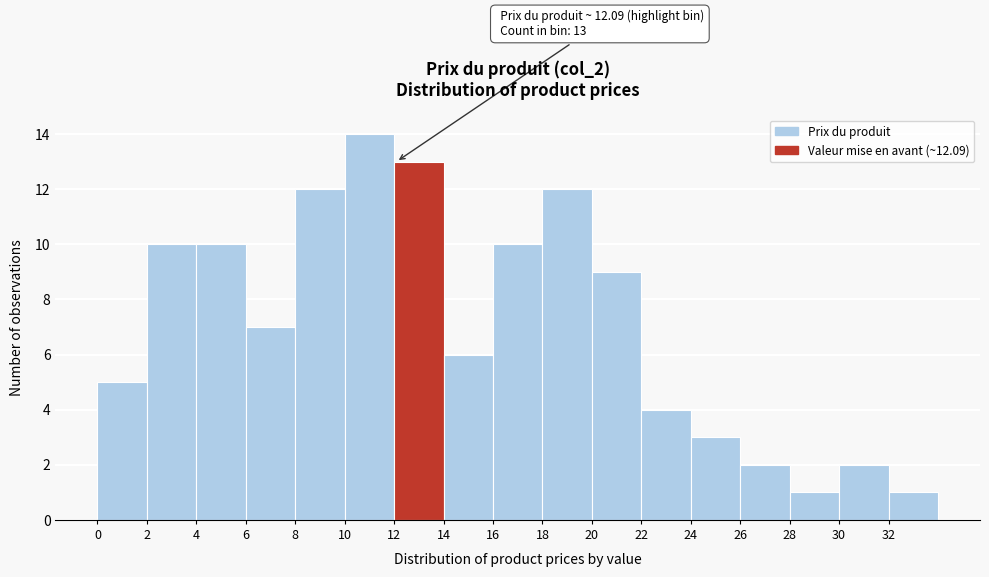

Over which range of the x-axis is the bar tallest?

10 to 12